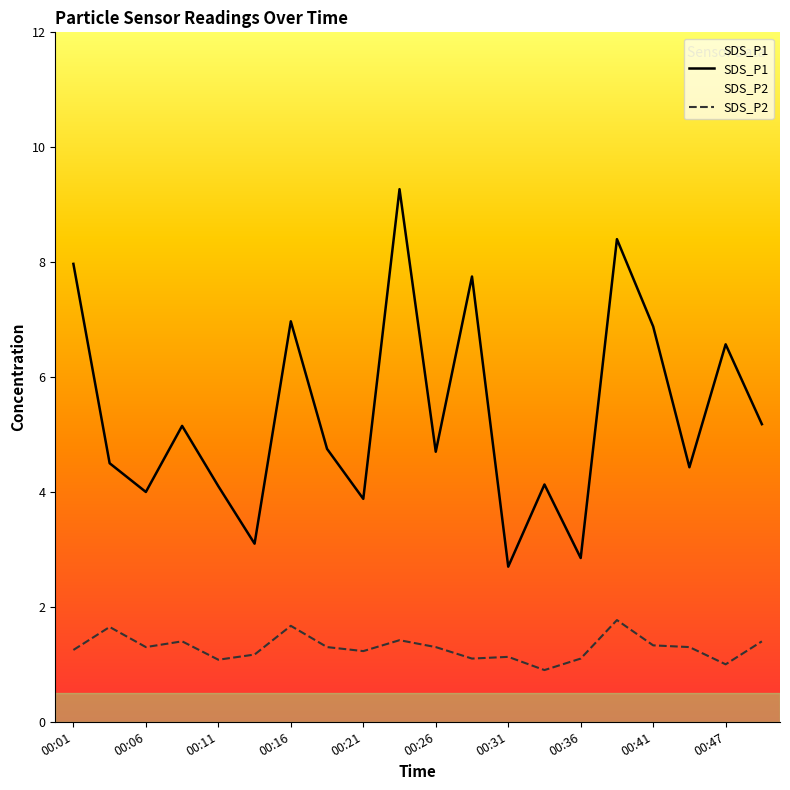

Which series has the widest spread of values?

SDS_P1